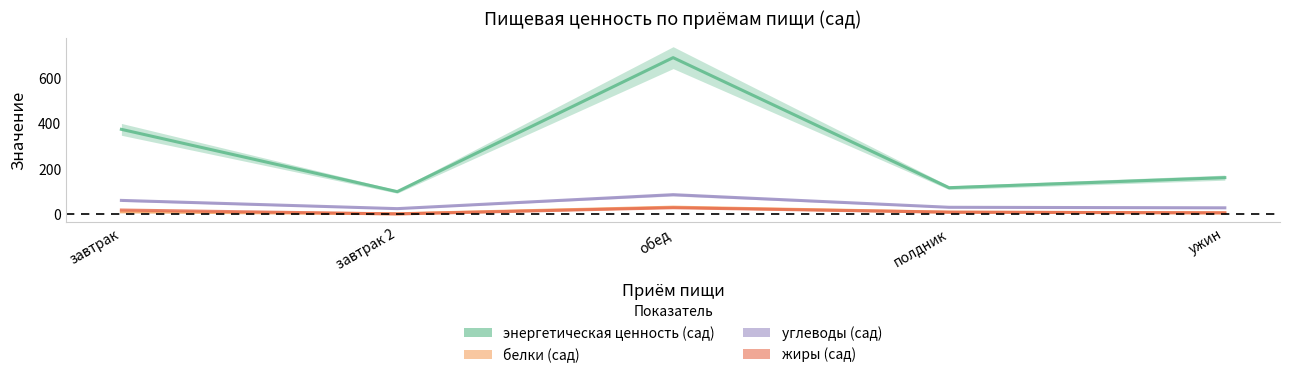

The белки (сад) series shows 7.7 at обед. True or false?

False